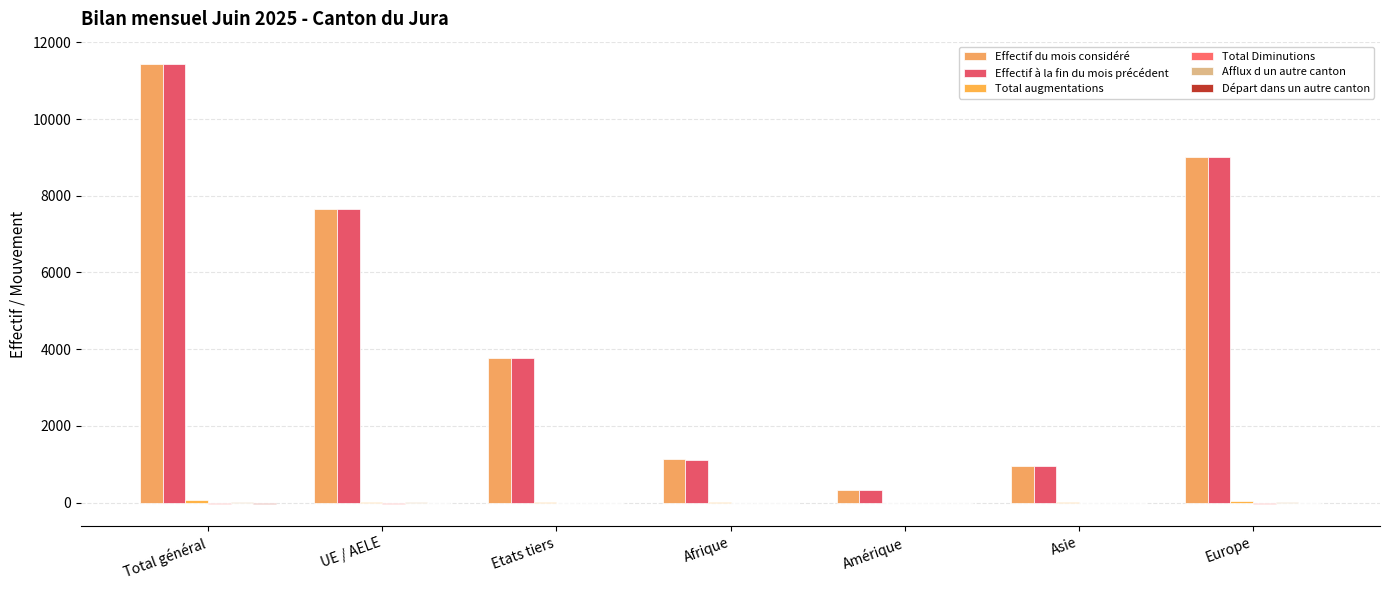

The value of Départ dans un autre canton at UE / AELE is -18. True or false?

False